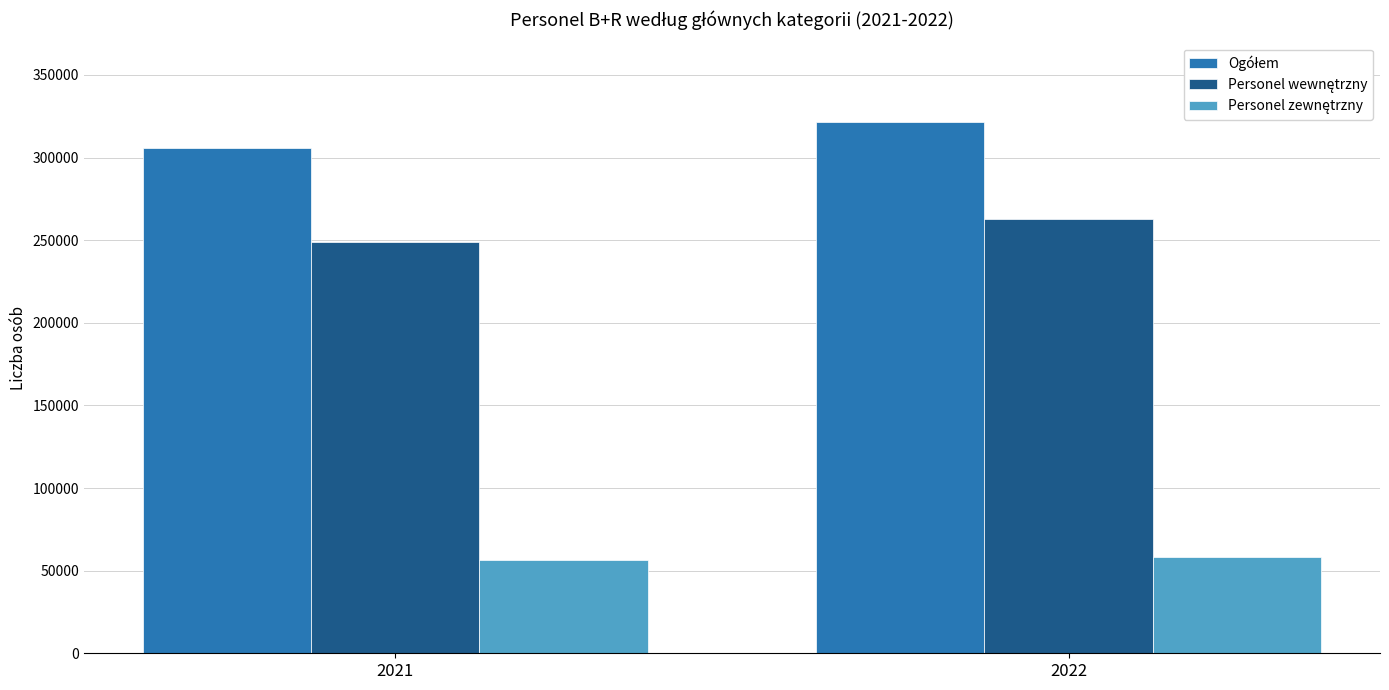

What is the spread (max minus min) of values at 2021?

249014